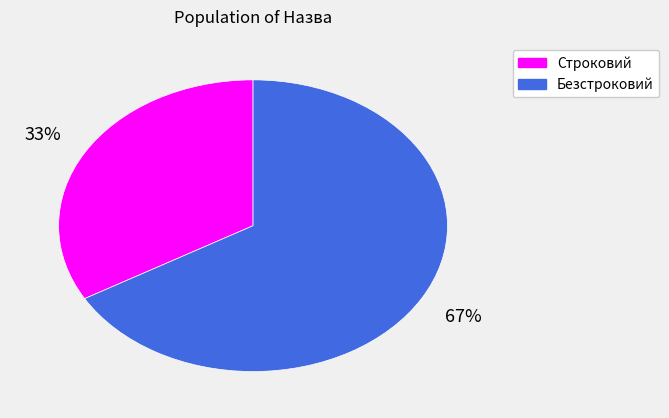

Is the sum of Строковий and Безстроковий greater than half?

Yes